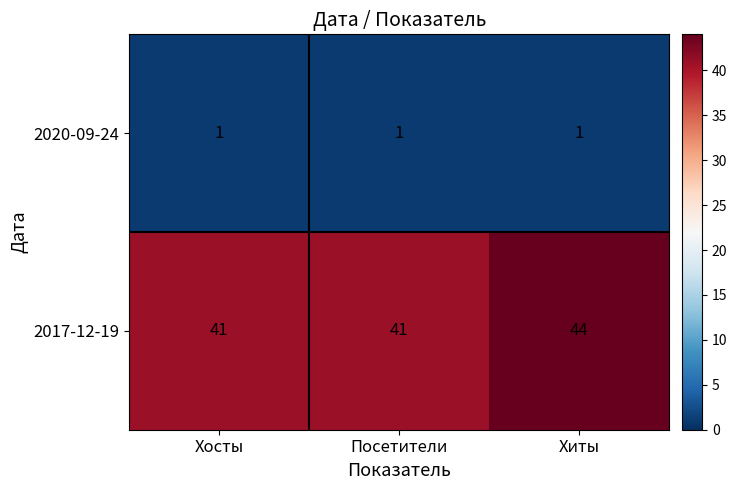

Count the 2017-12-19 values in the range 41 to 44.

3